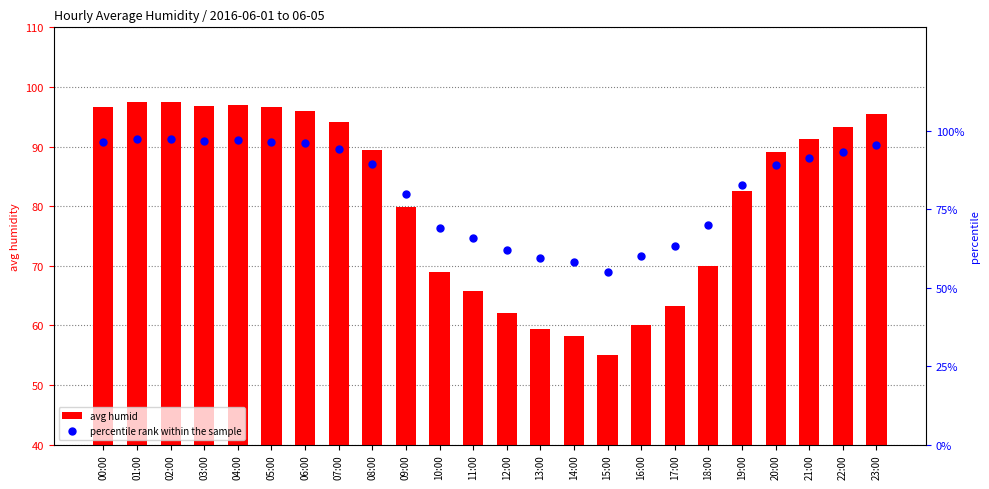

Which series has the largest total across all categories?

avg humid